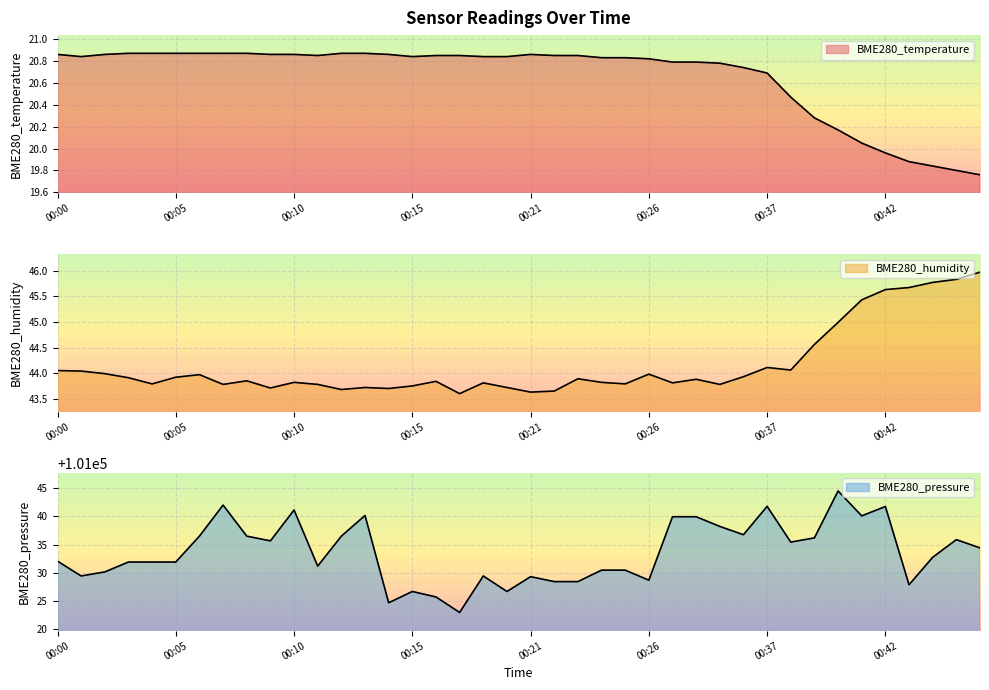

What is the spread (max minus min) of values at 00:45?

101016.1